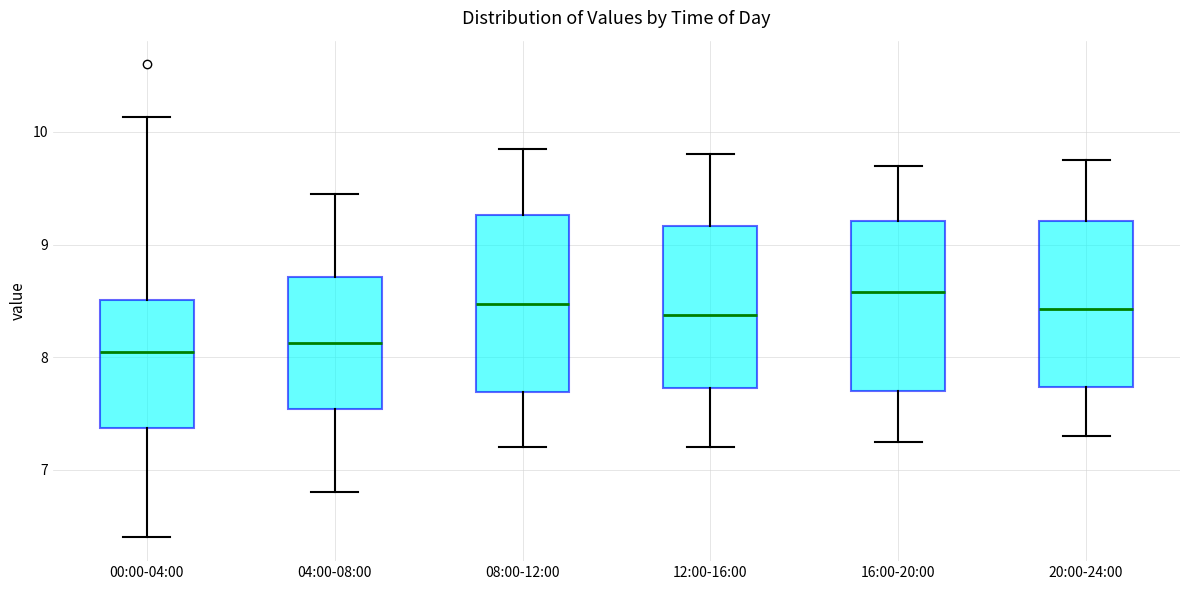

Reading left to right, read every box against the y-axis: the position of its median line, the range the box covers, and the ends of its whiskers. The values are not printed on the chart, so give them approximately, as read against the axis.

00:00-04:00: median 8.1, box 7.4 to 8.5, whiskers 6.4 to 10.1
04:00-08:00: median 8.1, box 7.5 to 8.7, whiskers 6.8 to 9.5
08:00-12:00: median 8.5, box 7.7 to 9.3, whiskers 7.2 to 9.9
12:00-16:00: median 8.4, box 7.7 to 9.2, whiskers 7.2 to 9.8
16:00-20:00: median 8.6, box 7.7 to 9.2, whiskers 7.3 to 9.7
20:00-24:00: median 8.4, box 7.7 to 9.2, whiskers 7.3 to 9.8